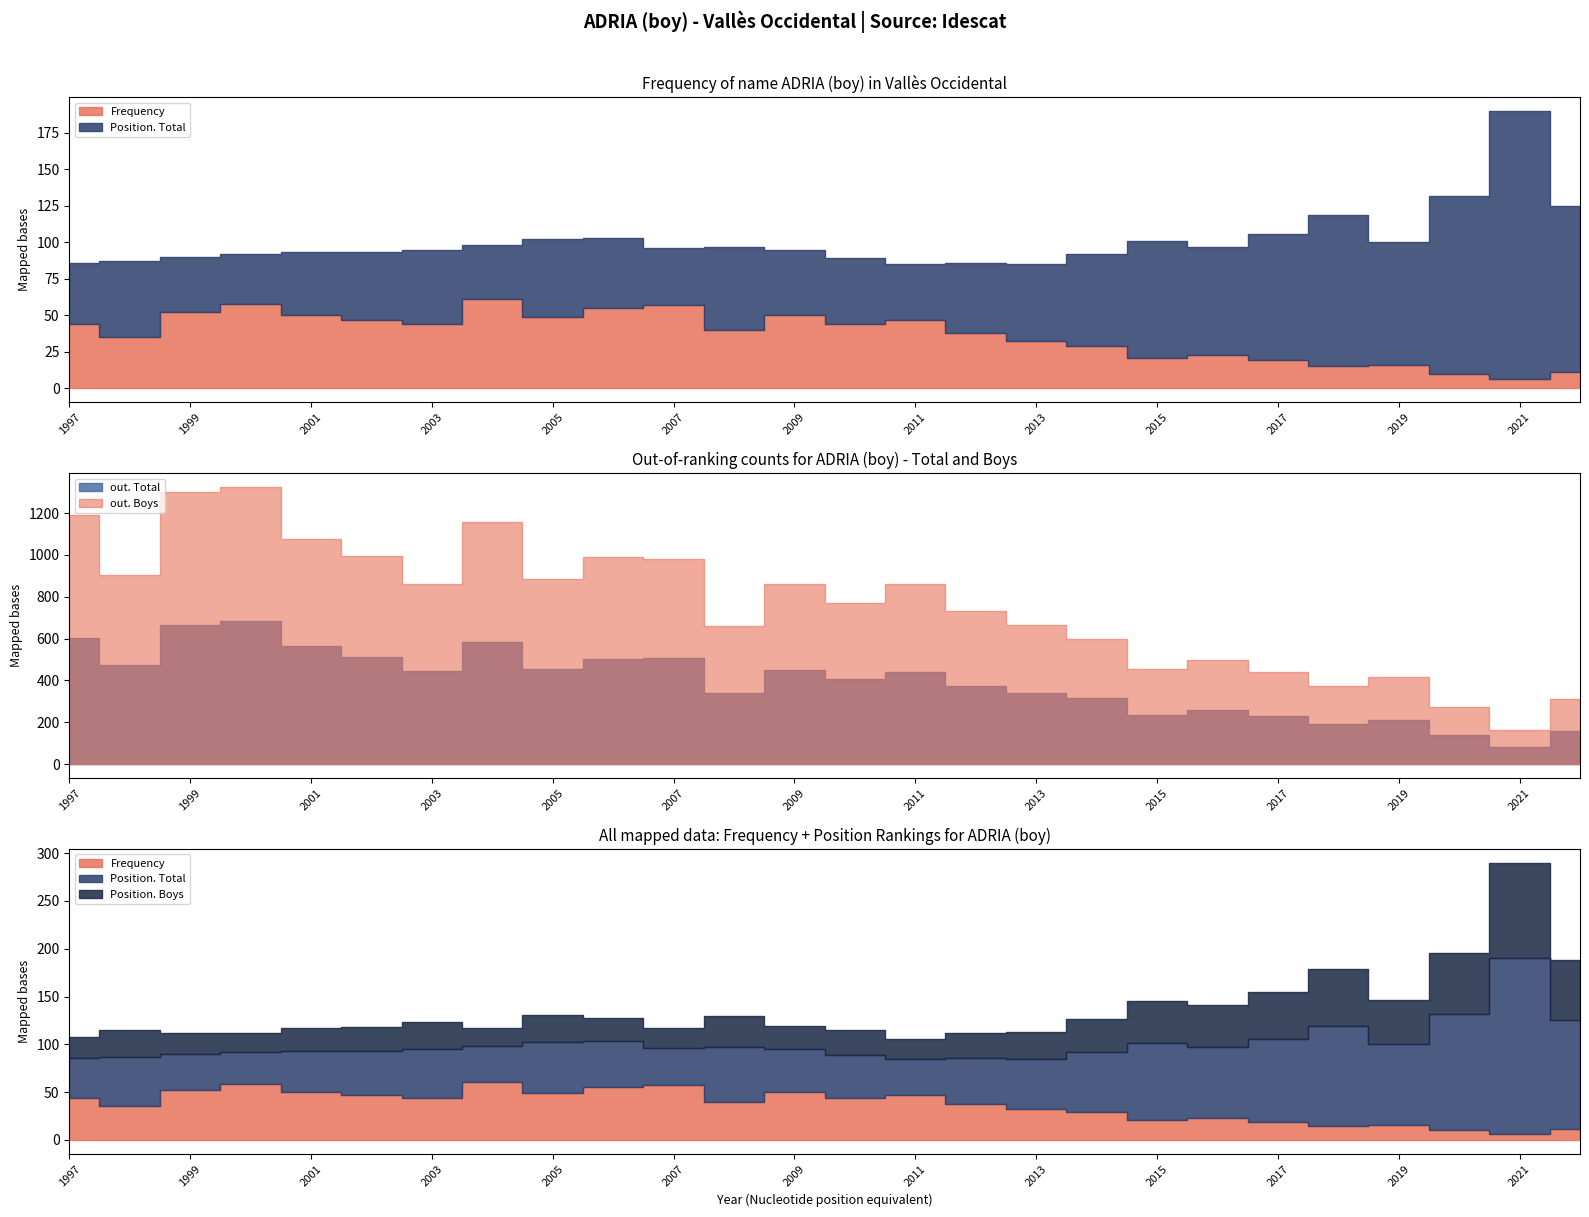

The out. Boys series shows 861 at 2009. True or false?

True